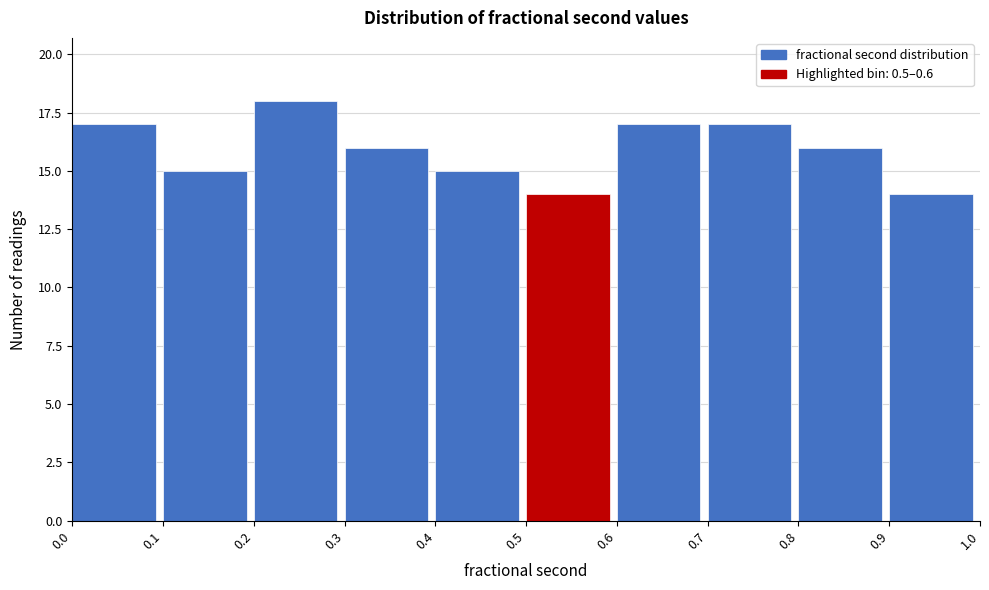

Reading left to right, transcribe this chart: for each bar, give the range it covers on the x-axis and its height. The values are not printed on the chart, so give them approximately, as read against the axis.

0.0 to 0.1: 17
0.1 to 0.2: 15
0.2 to 0.3: 18
0.3 to 0.4: 16
0.4 to 0.5: 15
0.5 to 0.6: 14
0.6 to 0.7: 17
0.7 to 0.8: 17
0.8 to 0.9: 16
0.9 to 1.0: 14